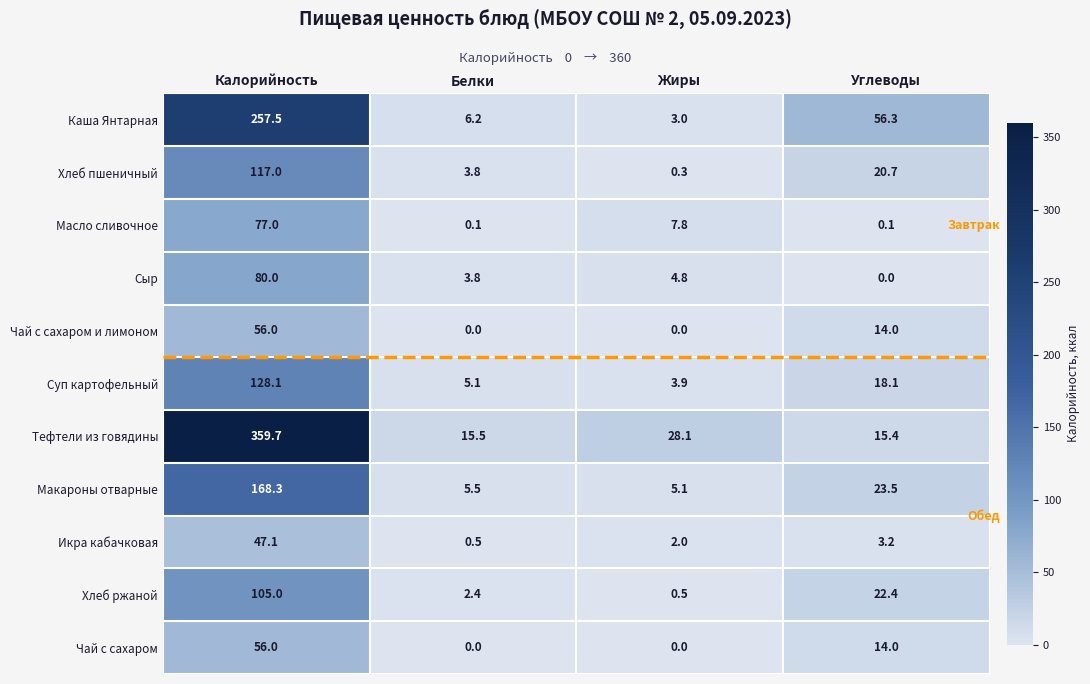

How many distinct data groups are displayed?

11